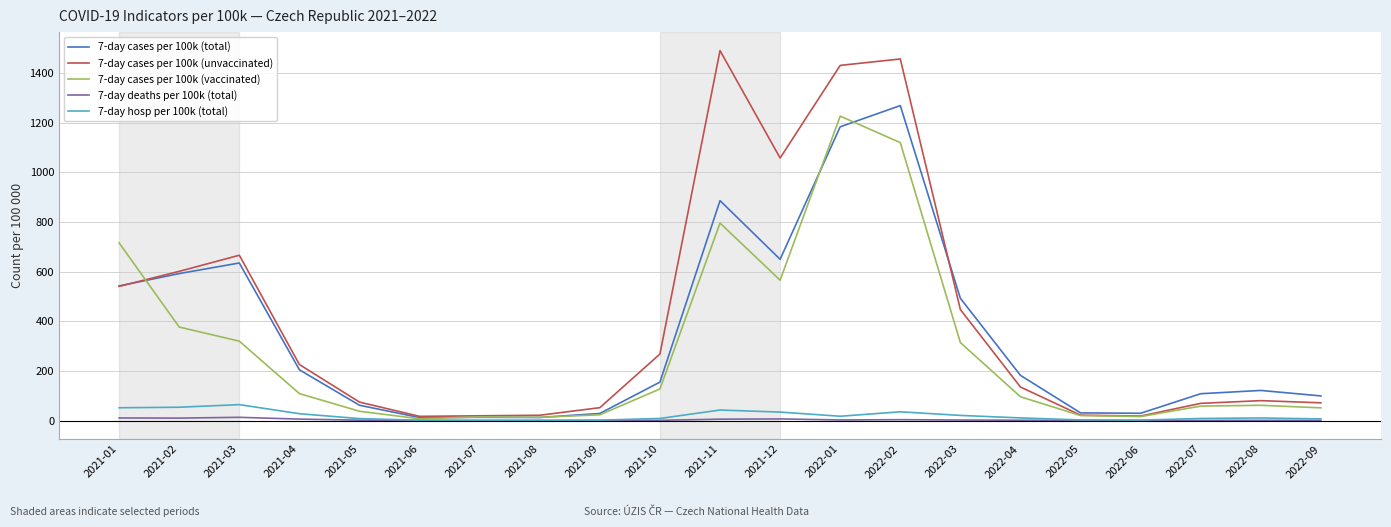

What are all the series names shown in the legend?

7-day cases per 100k (total), 7-day cases per 100k (unvaccinated), 7-day cases per 100k (vaccinated), 7-day deaths per 100k (total), 7-day hosp per 100k (total)